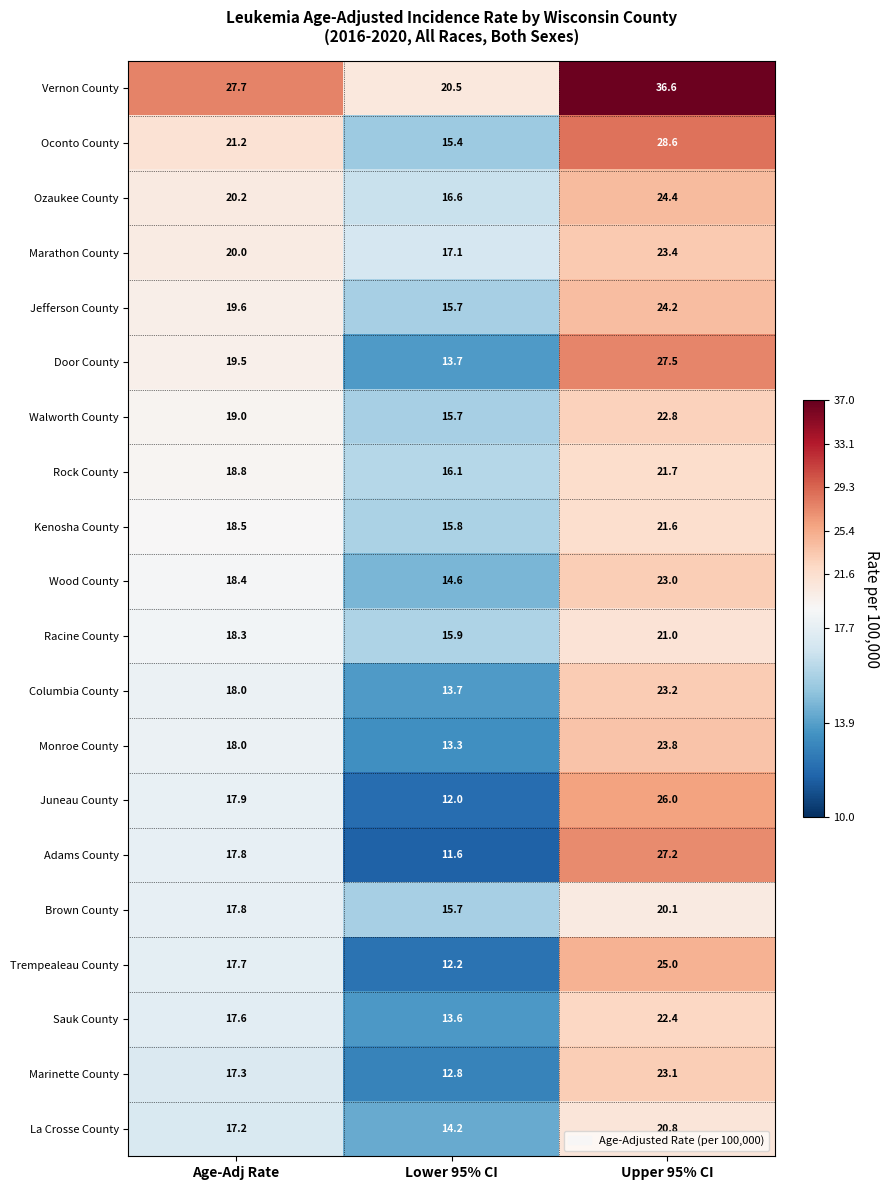

At which category is the sum across all series the highest?

Upper 95% CI